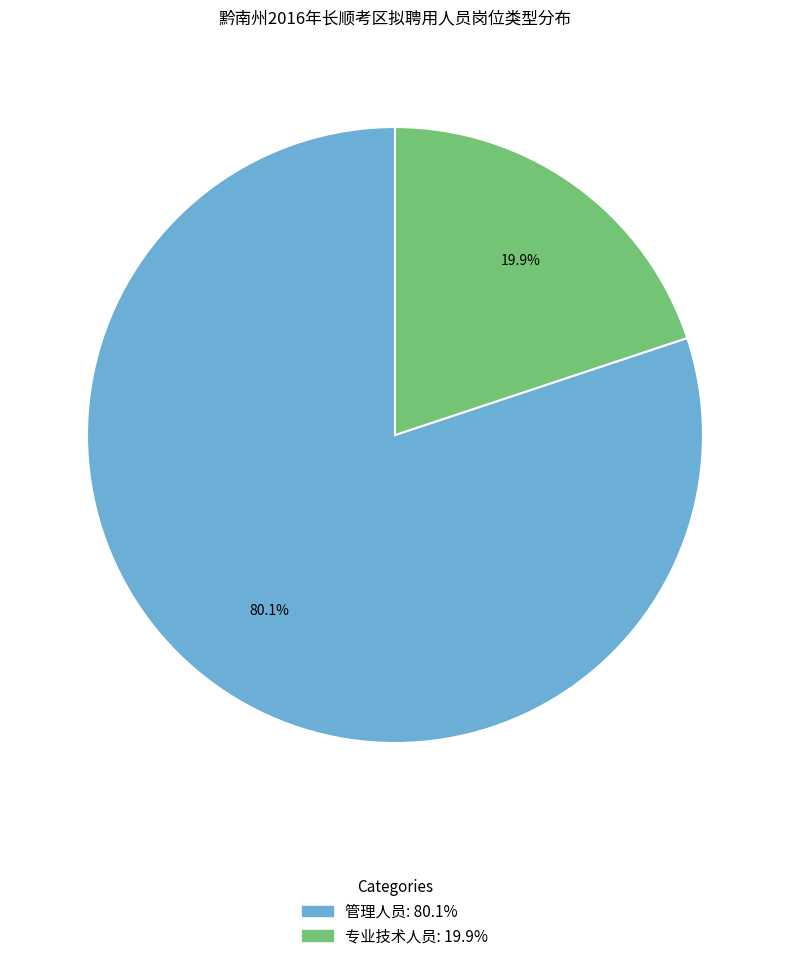

Does 专业技术人员 represent more than half of the total?

No